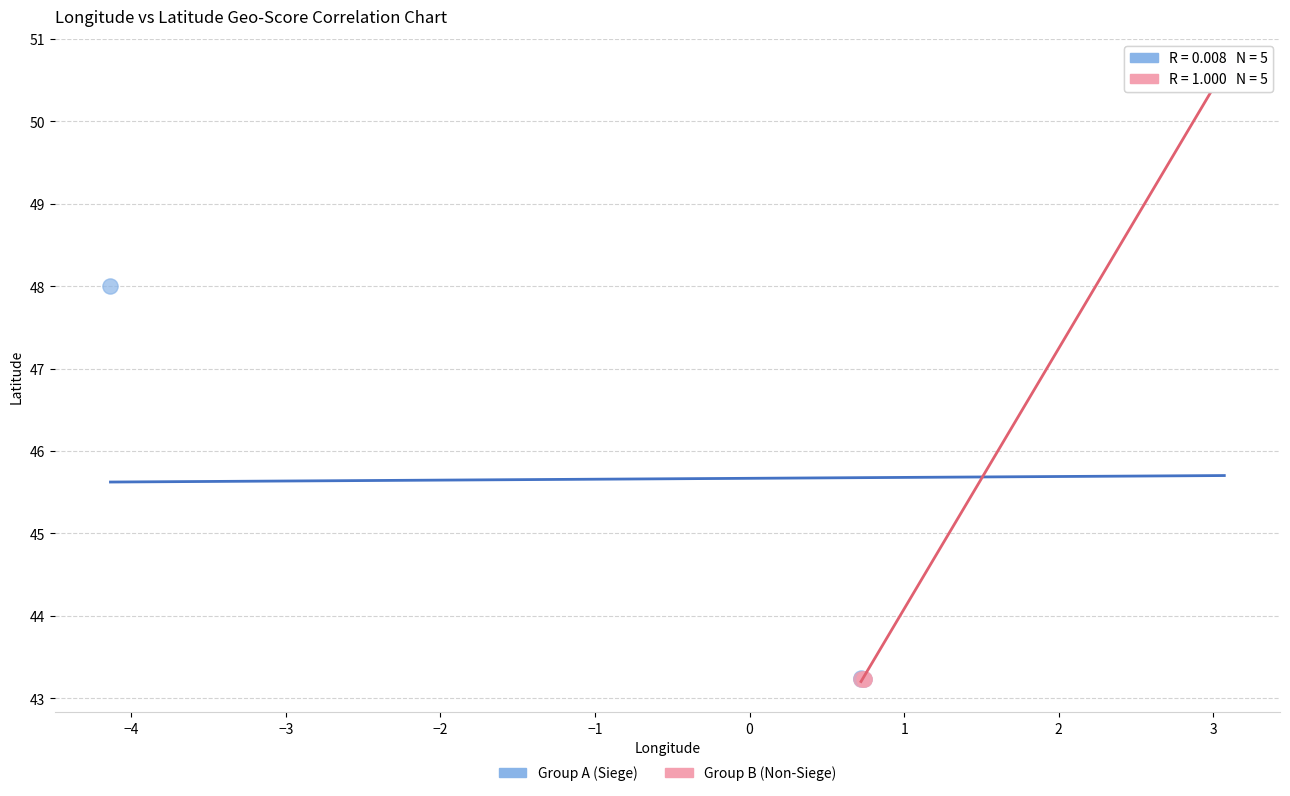

What are all the series names shown in the legend?

Group A (Siege), Group B (Non-Siege)